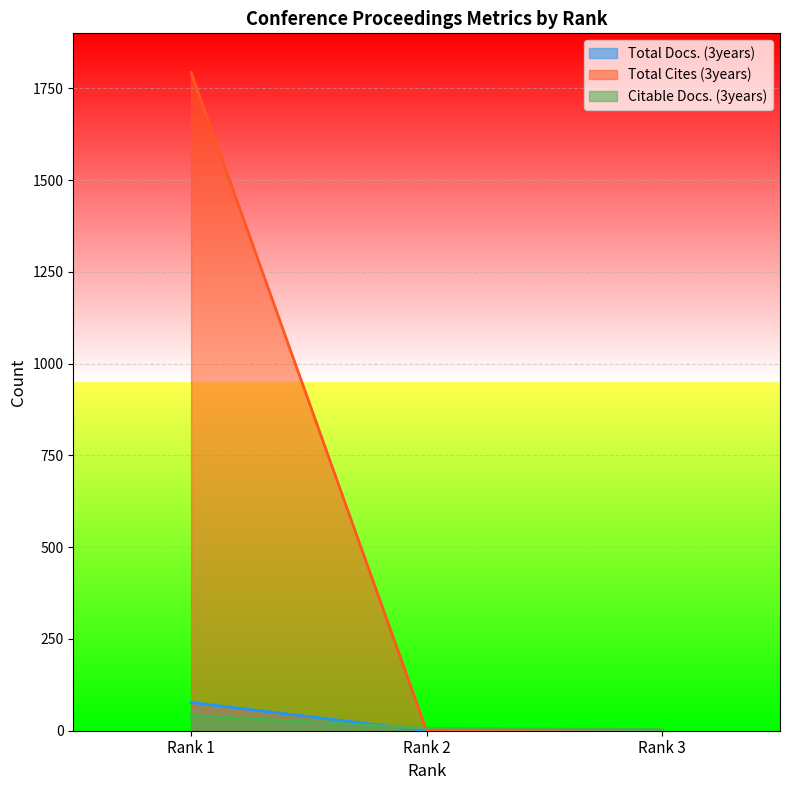

What is the greatest value displayed?

1793